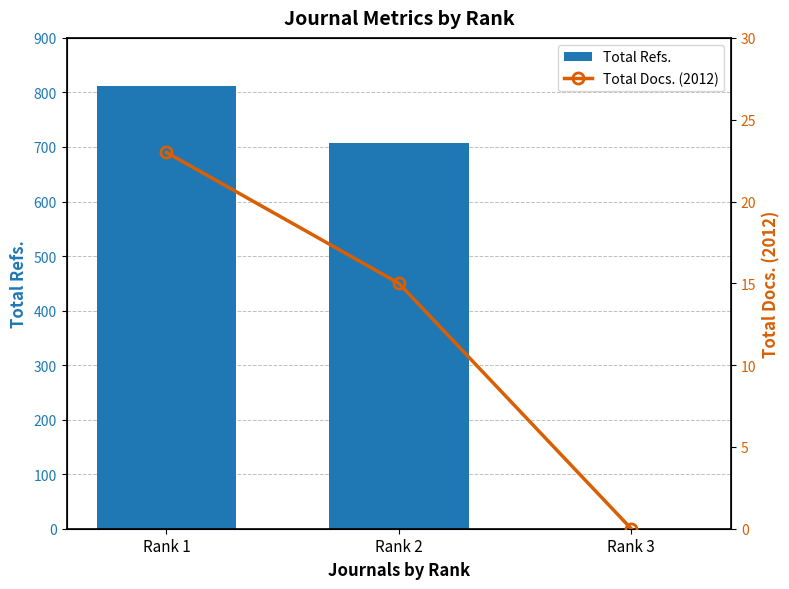

Reading left to right, extract all data points from this chart.

Total Refs.: Rank 1=812	Rank 2=707	Rank 3=0
Total Docs. (2012): Rank 1=23	Rank 2=15	Rank 3=0